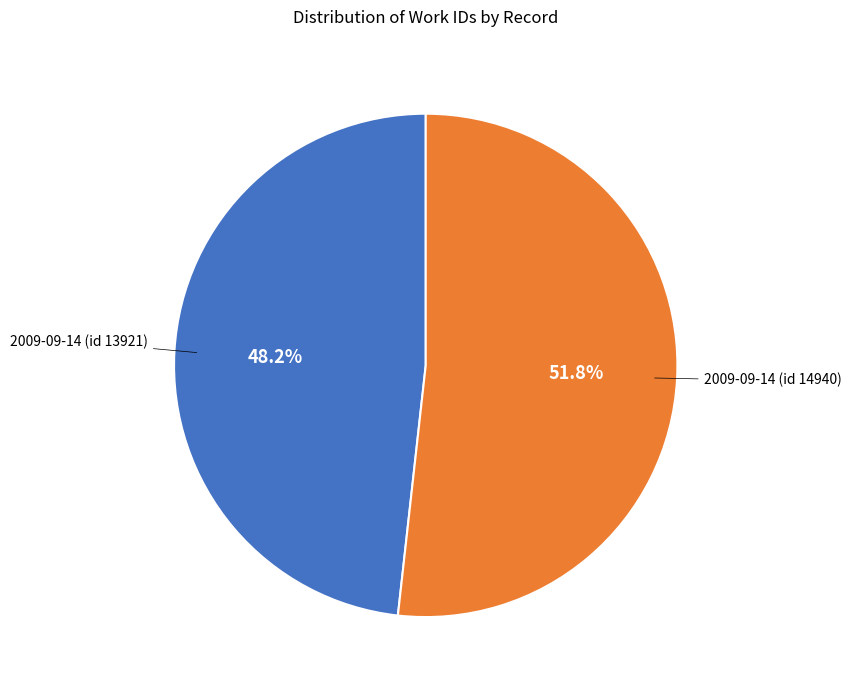

How many slices are in this pie chart?

2